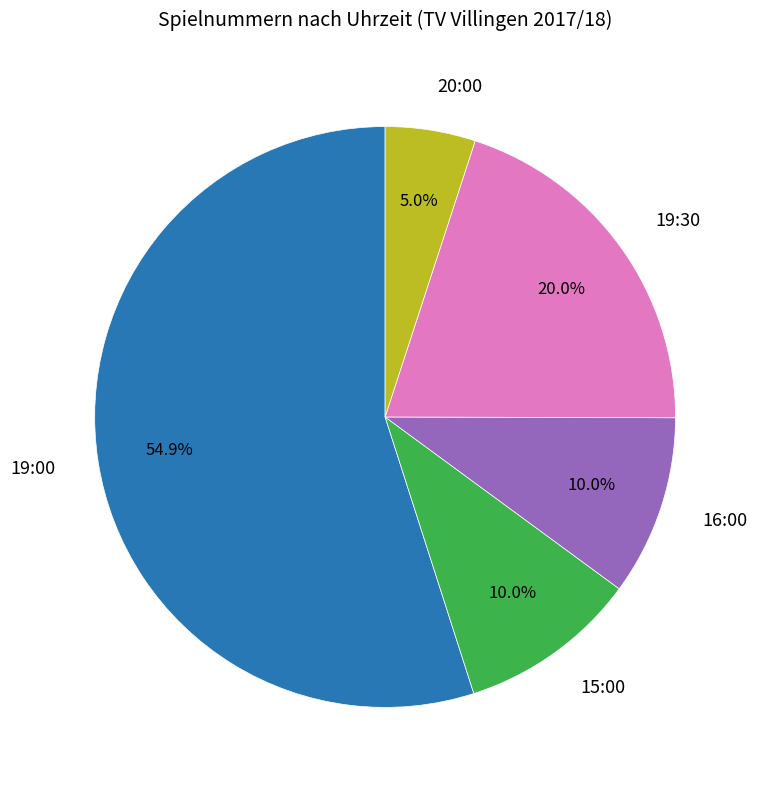

How many segments does this pie chart have?

5